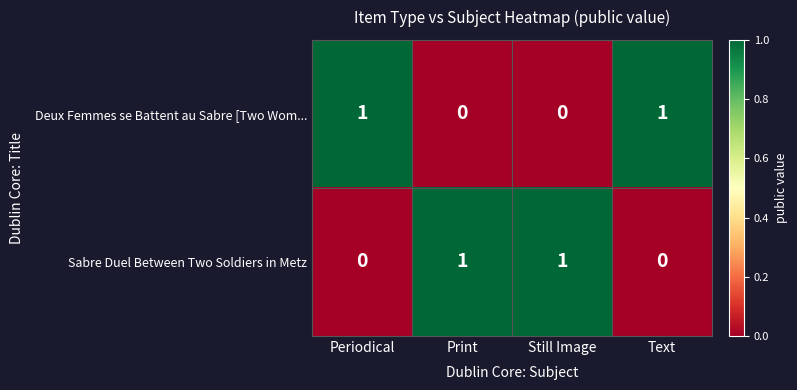

The value of Deux Femmes se Battent au Sabre [Two Wom... at Periodical is 1. True or false?

True